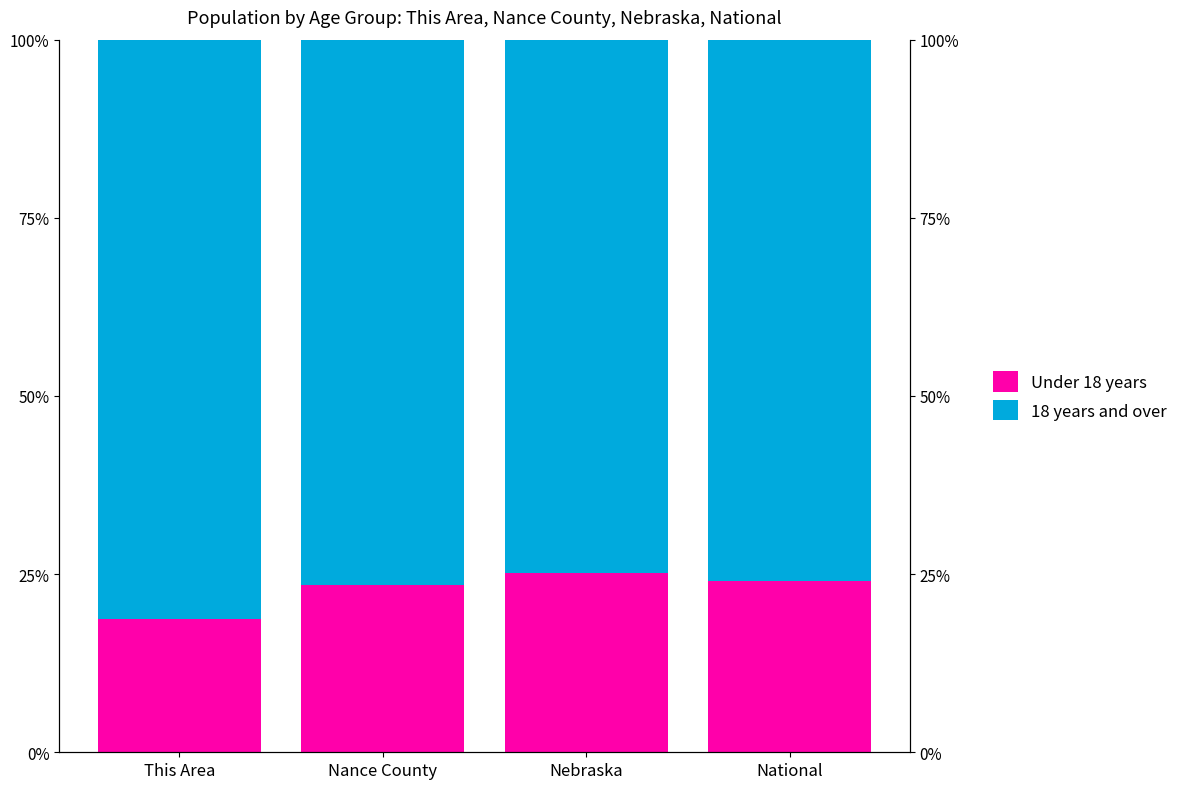

Reading right to left, transcribe all the data shown in this chart.

Under 18 years: 24.0	25.1	23.5	18.8
18 years and over: 76.0	74.9	76.5	81.2